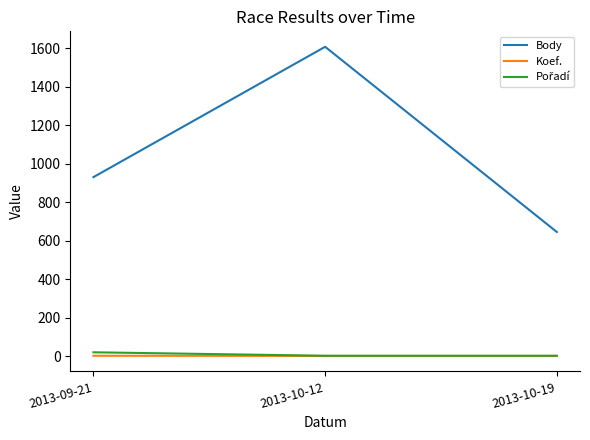

Count the Body values in the range 646 to 1608.

3